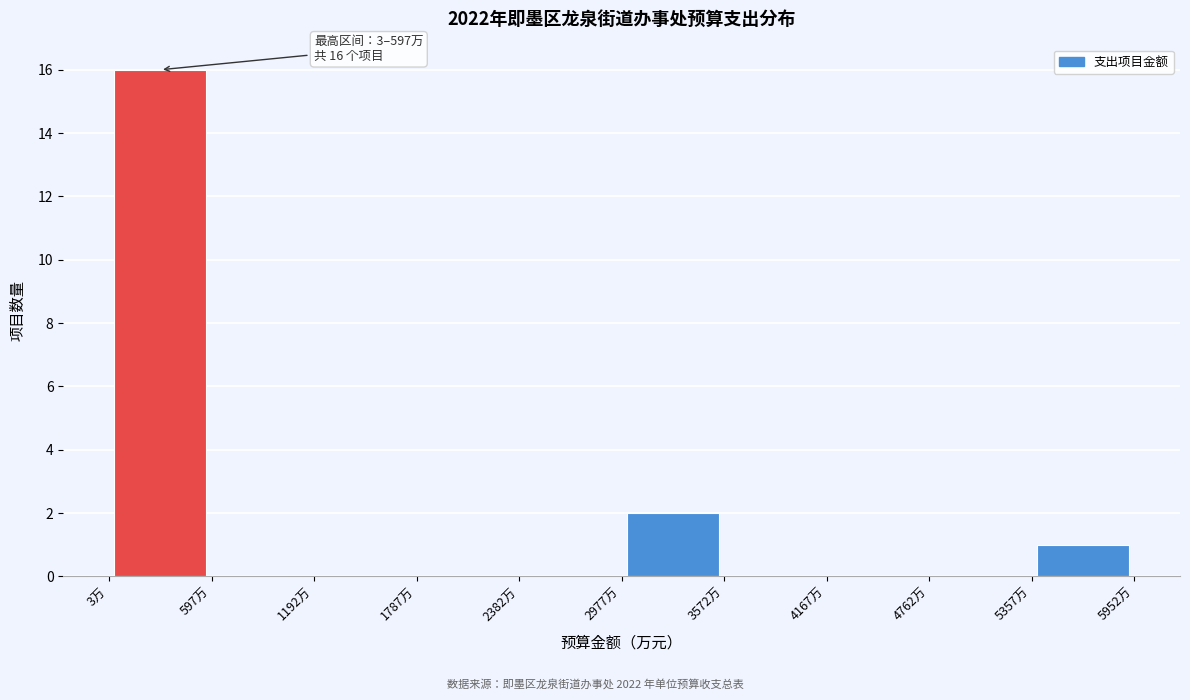

Over which range of the x-axis is the bar tallest?

0 to 600